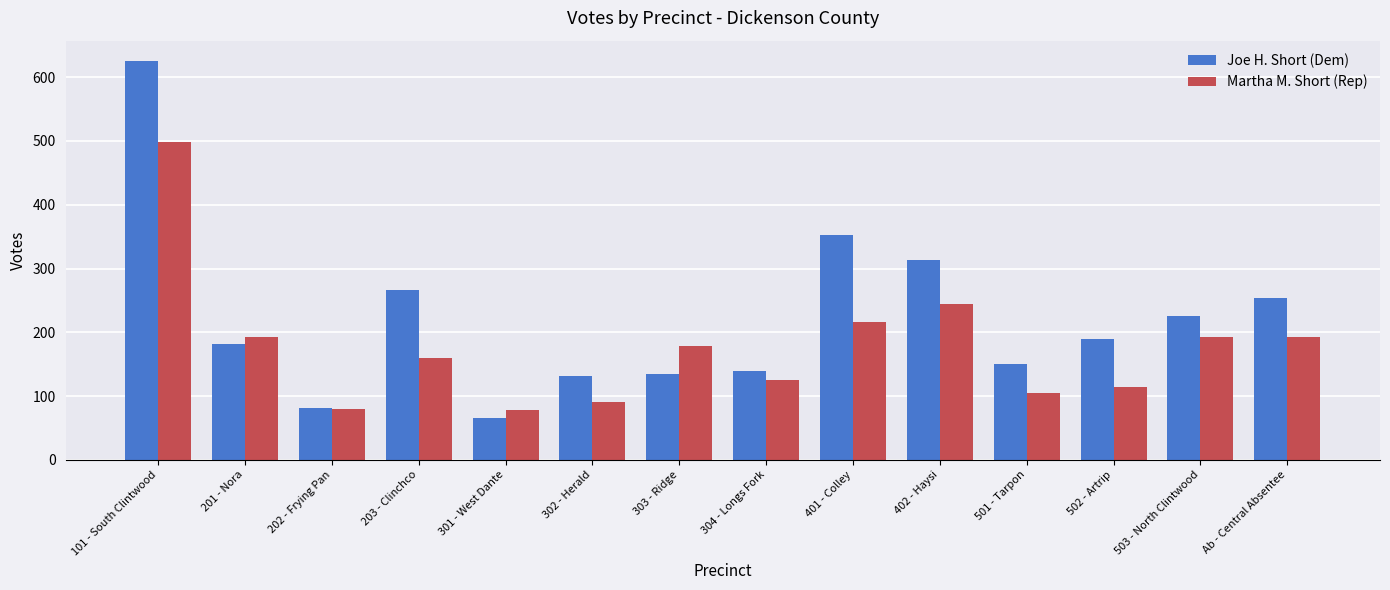

What are all the series names shown in the legend?

Joe H. Short (Dem), Martha M. Short (Rep)